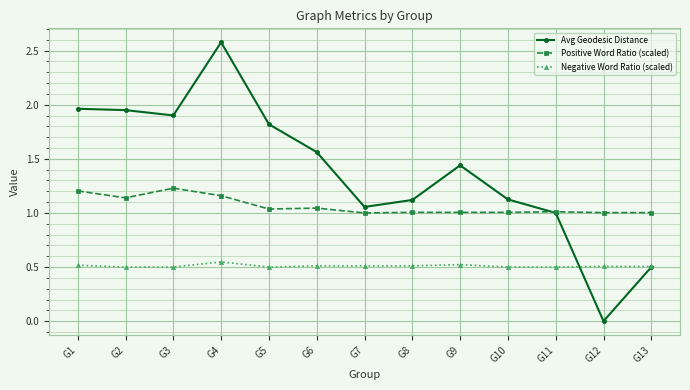

Between which two adjacent categories do Avg Geodesic Distance and Negative Word Ratio (scaled) first intersect?

G11 and G12